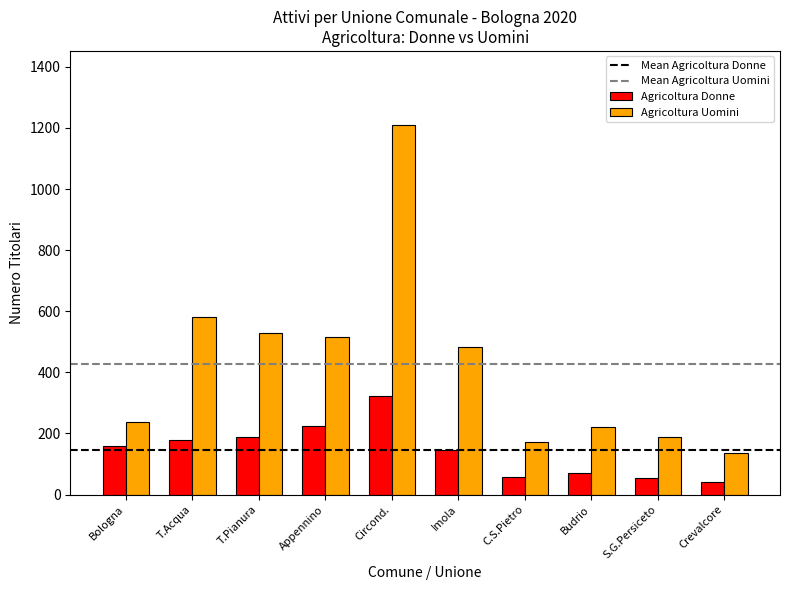

Where is Agricoltura Uomini nearest to the value 673?

T.Acqua